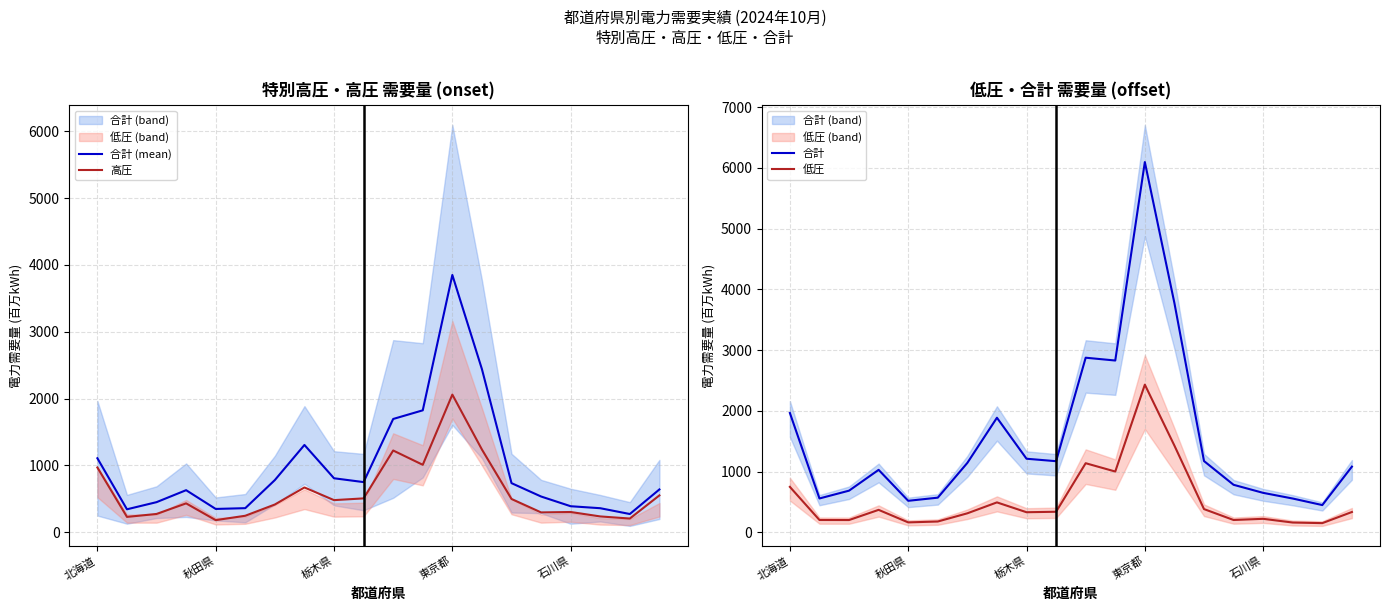

True or false: 合計 has a value of 1211.8 at 栃木県.

True